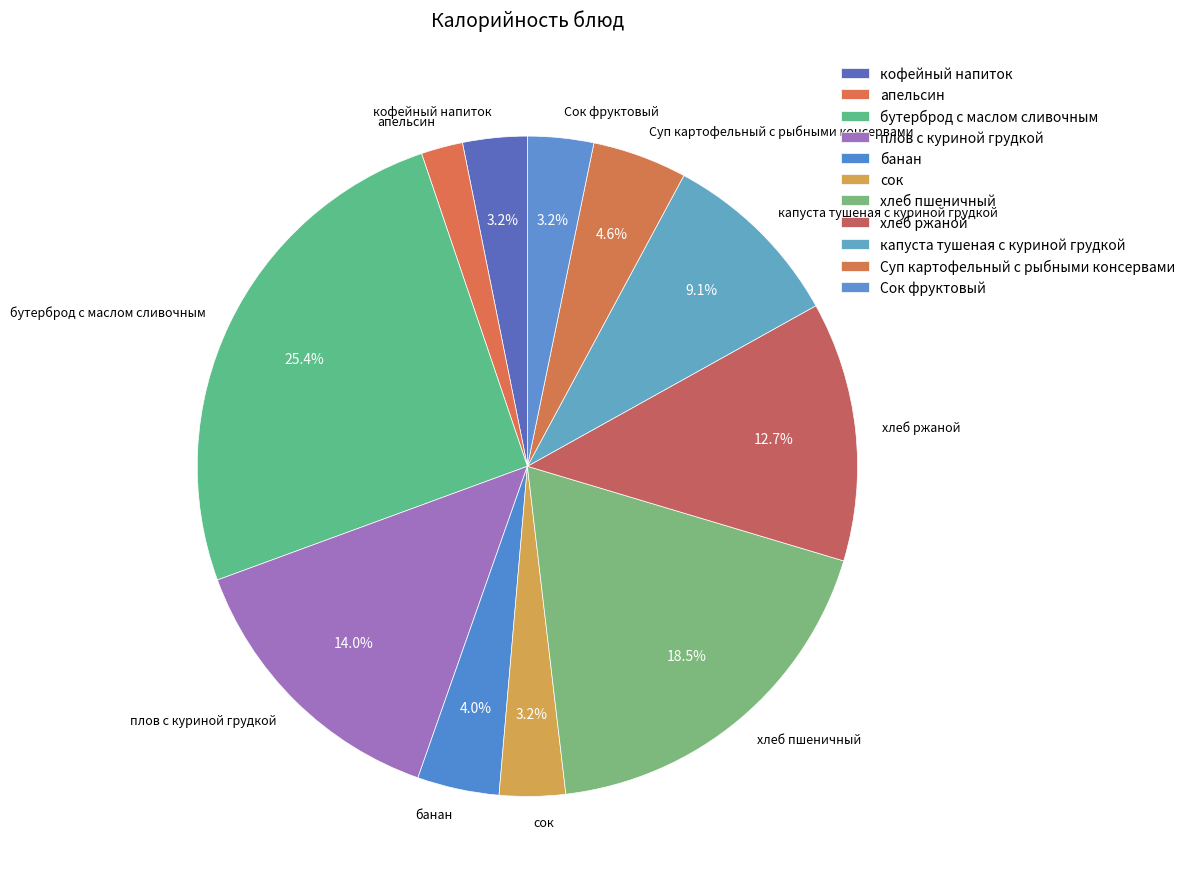

Approximately how many times larger is the value at кофейный напиток compared to хлеб пшеничный?

0.2